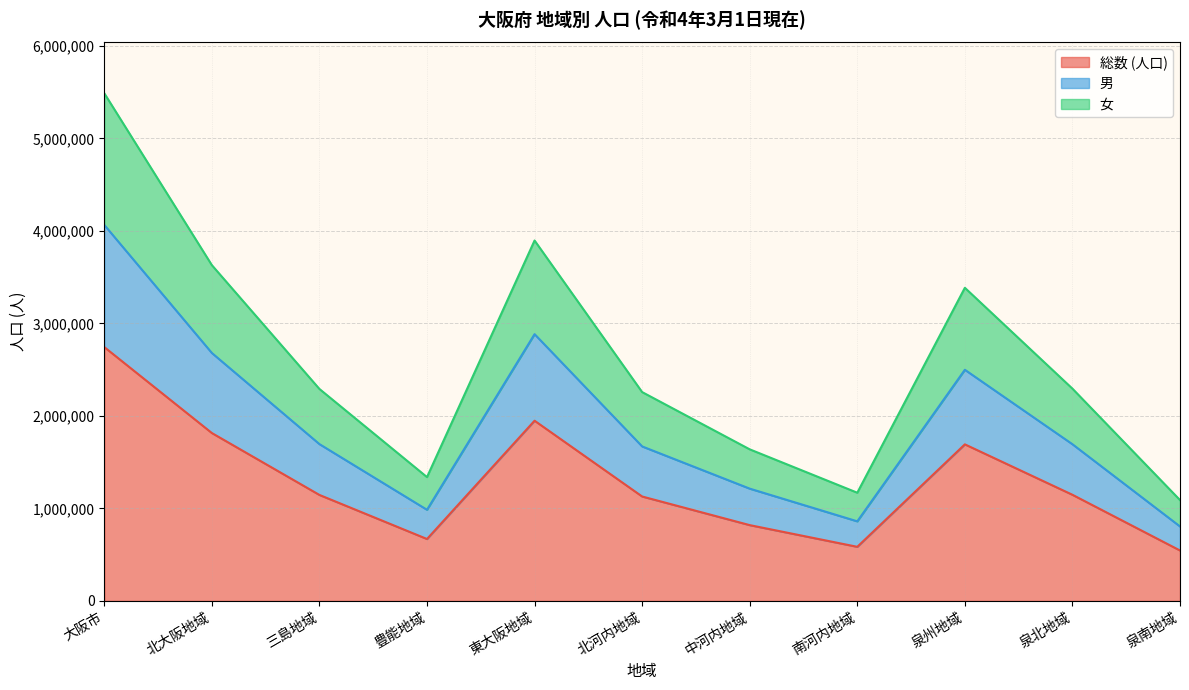

At which category does the chart reach its minimum across all series?

泉南地域